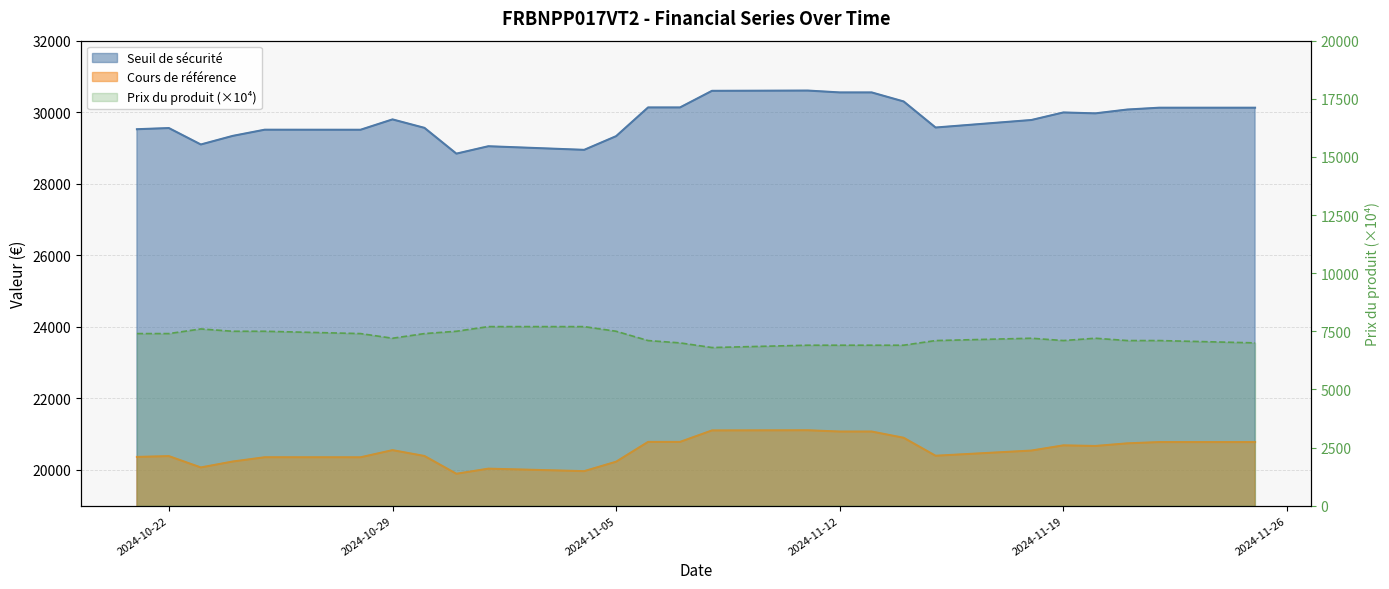

At which category does Prix du produit (x10000) reach its first local valley?

2024-10-29